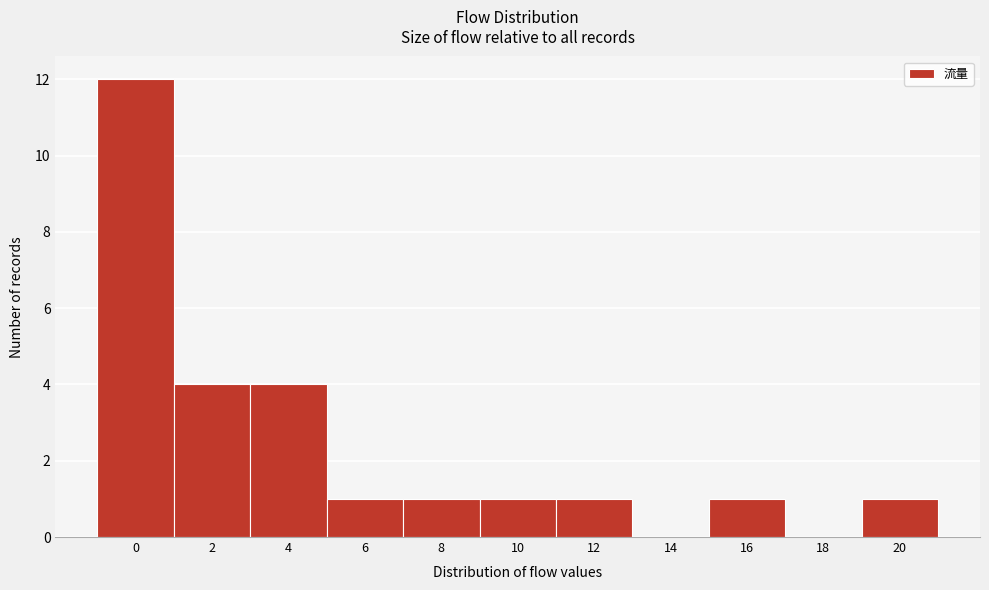

Reading left to right, what are all the values shown in this chart?

0=12	2=4	4=4	6=1	8=1	10=1	12=1	14=0	16=1	18=0	20=1